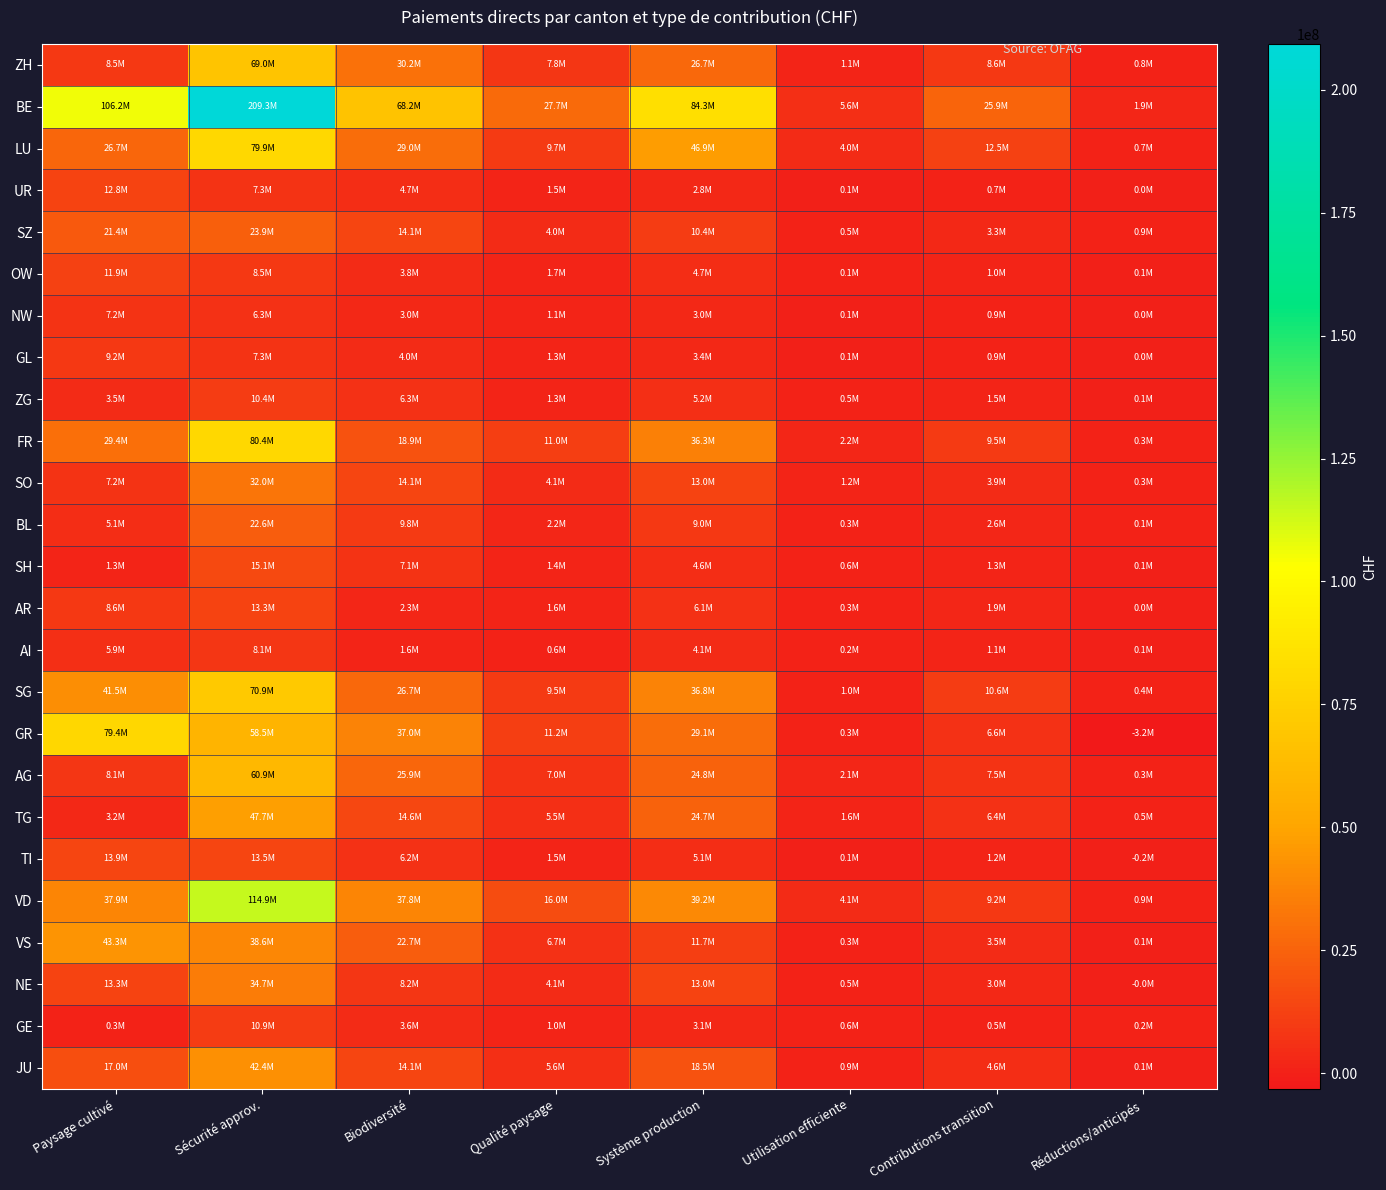

At which category is the sum across all series the highest?

Sécurité approv.